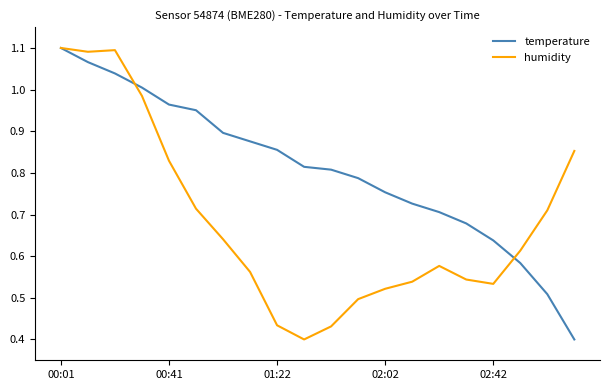

True or false: temperature has more than 2 interior local peaks.

False